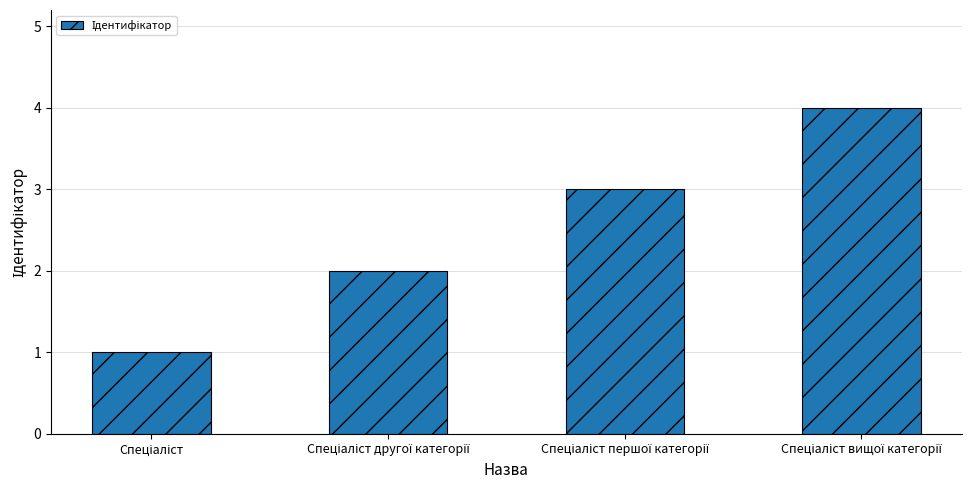

What is the sum of all values?

10